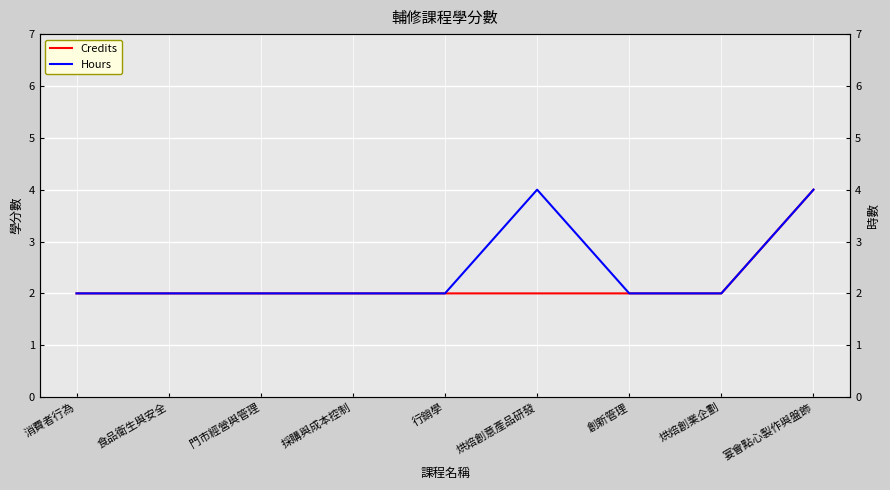

True or false: Hours and Credits cross at least once.

False